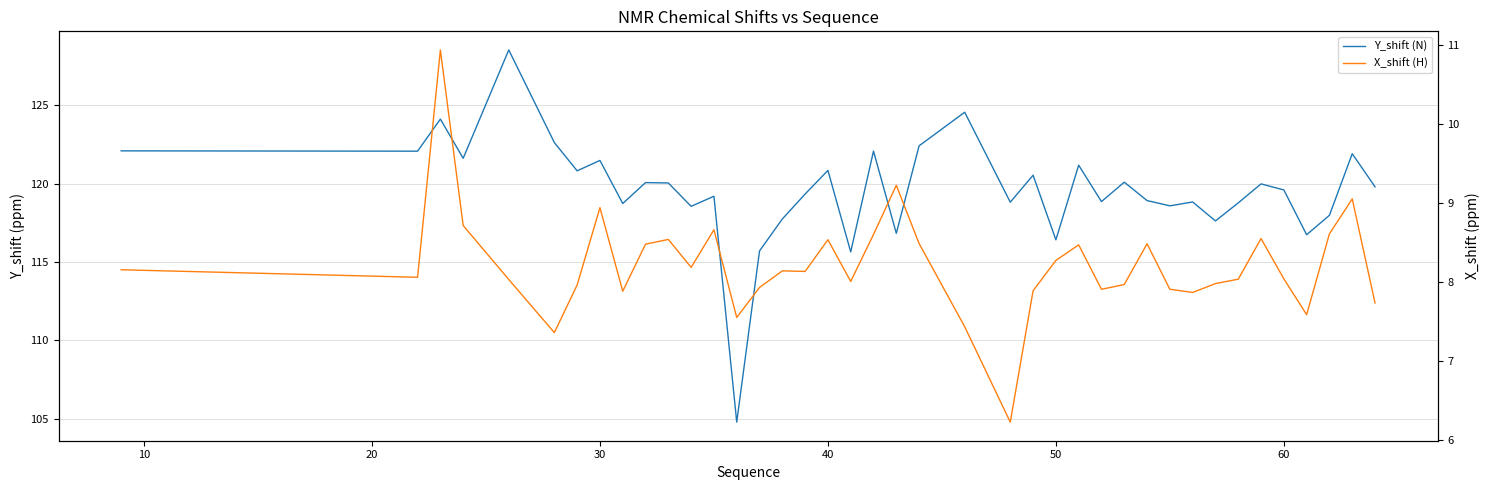

True or false: X_shift (H) and Y_shift (N) cross at least once.

False